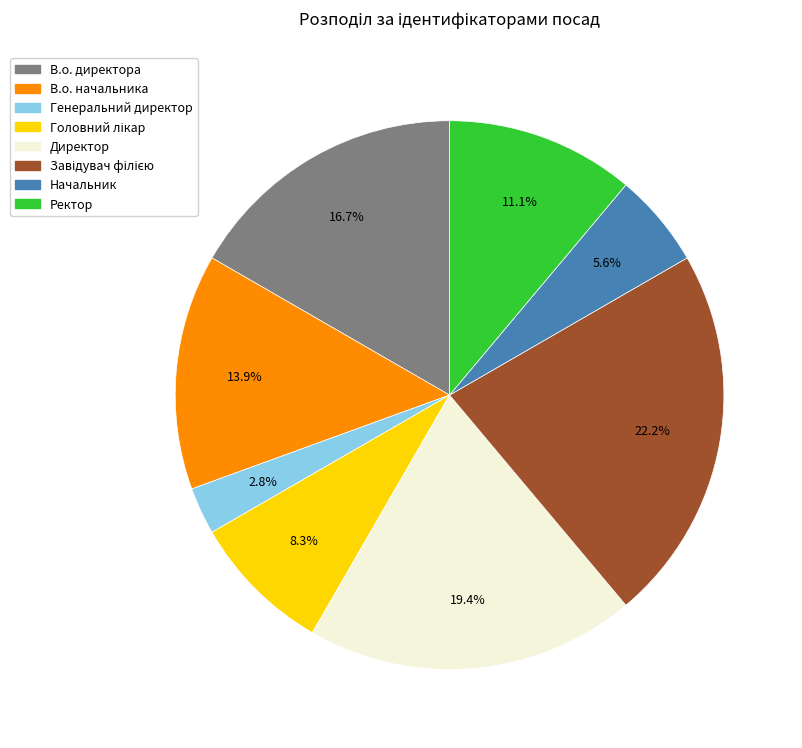

Is there a majority slice in this chart?

No